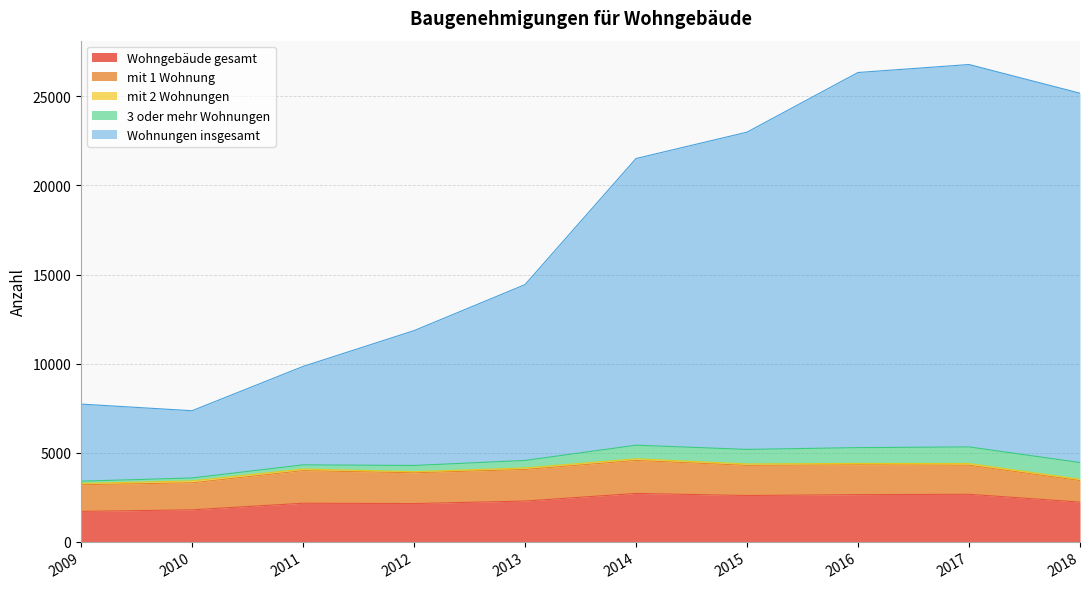

True or false: Wohnungen insgesamt and Wohngebäude gesamt cross at least once.

False